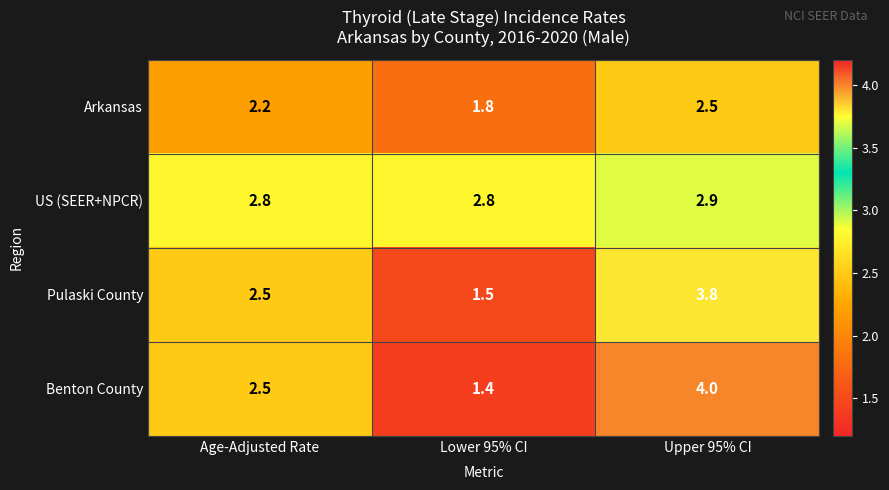

Which series has the widest spread of values?

Benton County